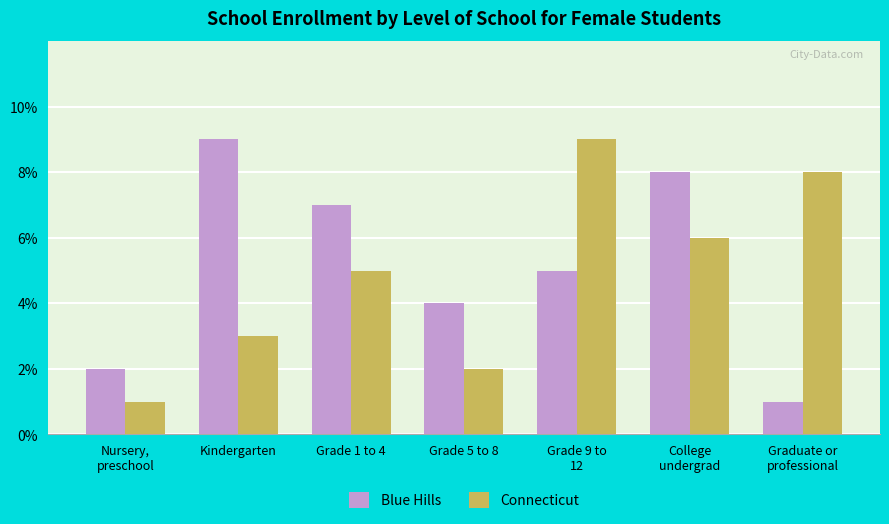

Which category has the highest value in the Connecticut series?

Grade 9 to
12